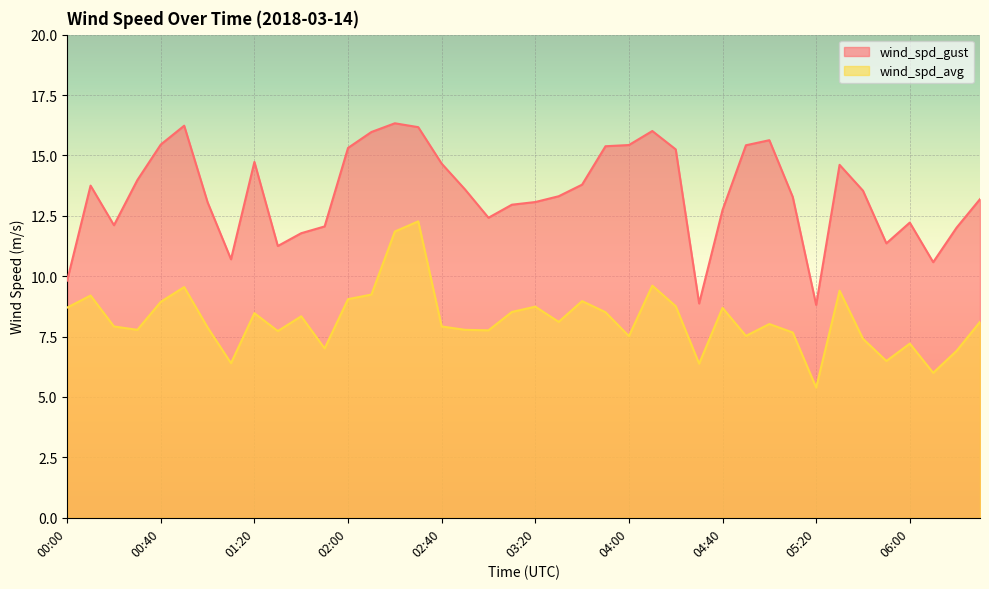

Which category has the lowest value in the wind_spd_gust series?

05:20